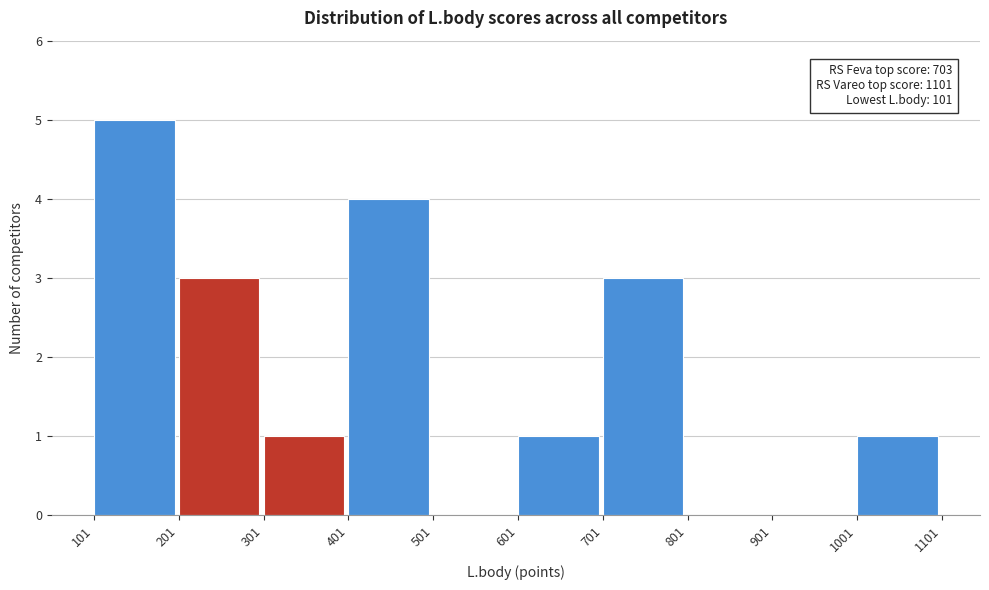

Over which range of the x-axis is the bar tallest?

101 to 201